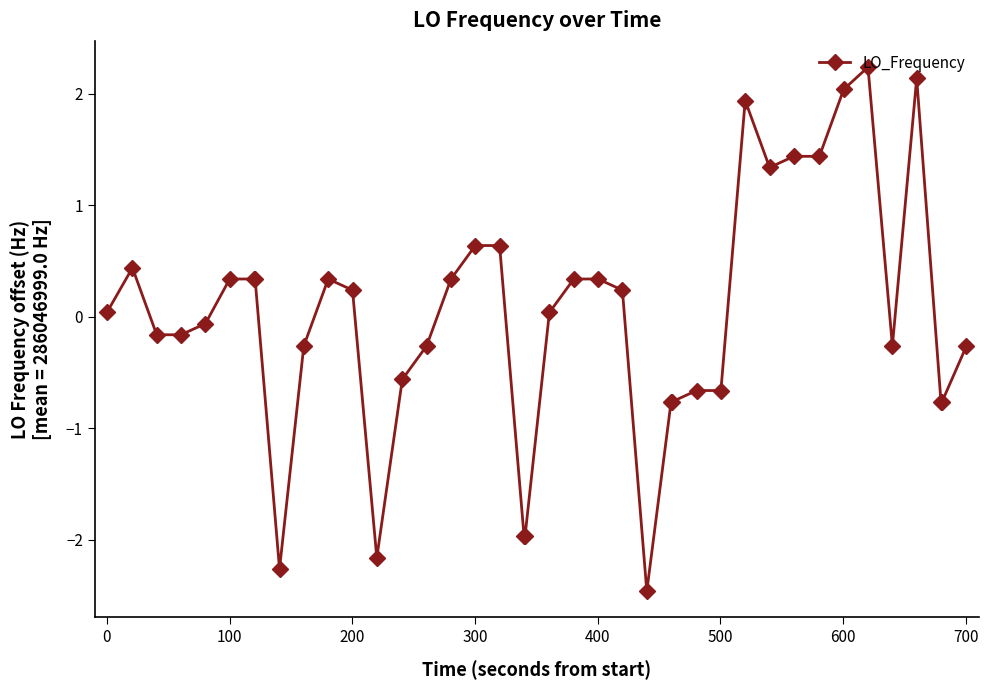

What is the smallest value displayed?

-2.5